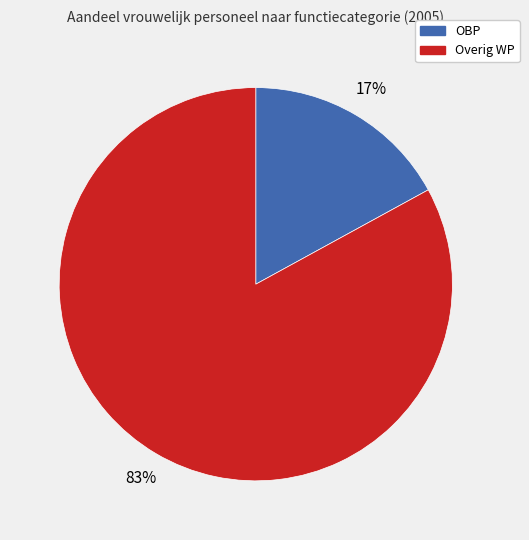

The Overig WP slice represents 83% of the pie. True or false?

True